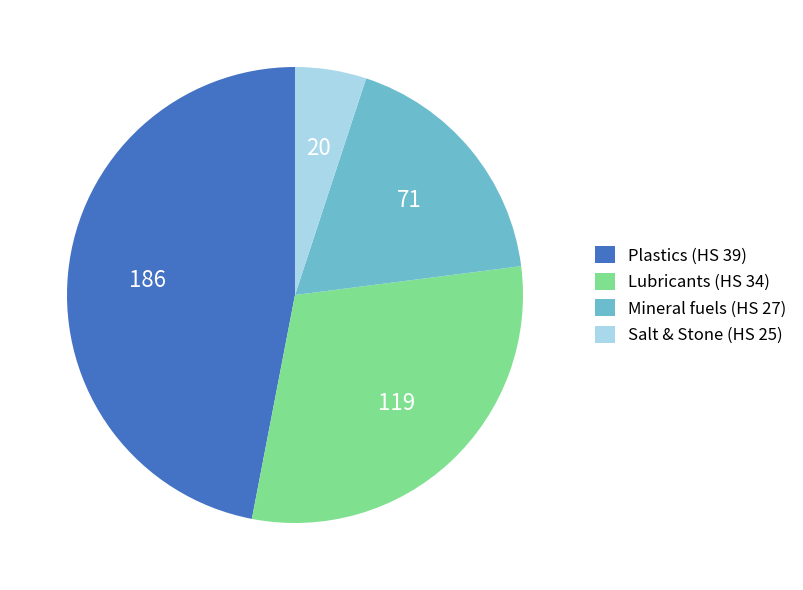

Is the sum of Mineral fuels (HS 27) and Salt & Stone (HS 25) greater than half?

No